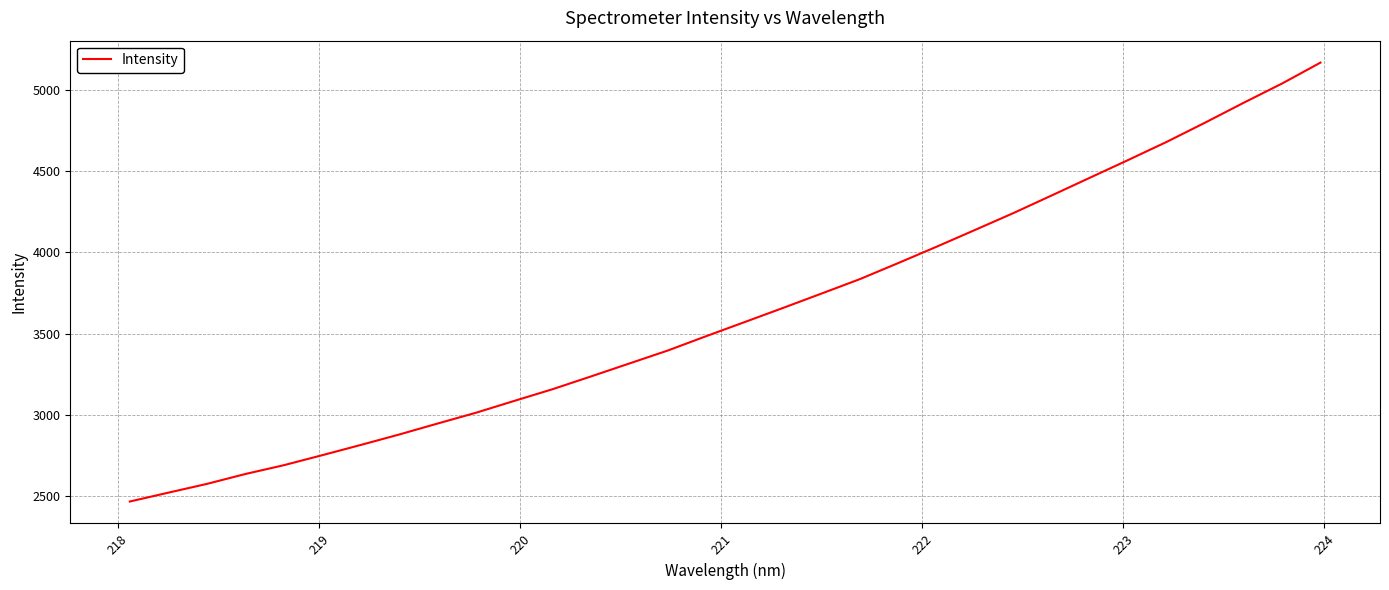

How many series are shown in this chart?

1